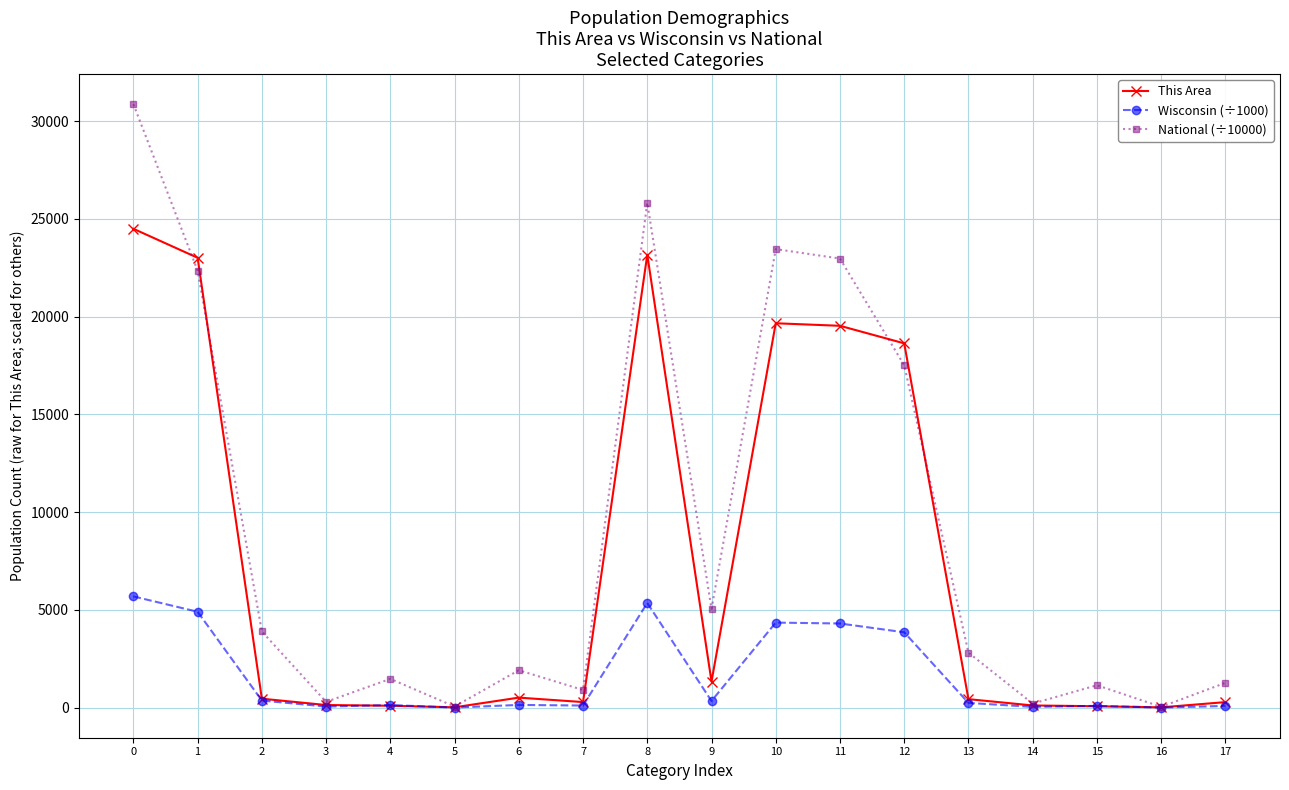

Rank the series by their maximum value, from lowest to highest.

Wisconsin (÷1000), This Area, National (÷10000)